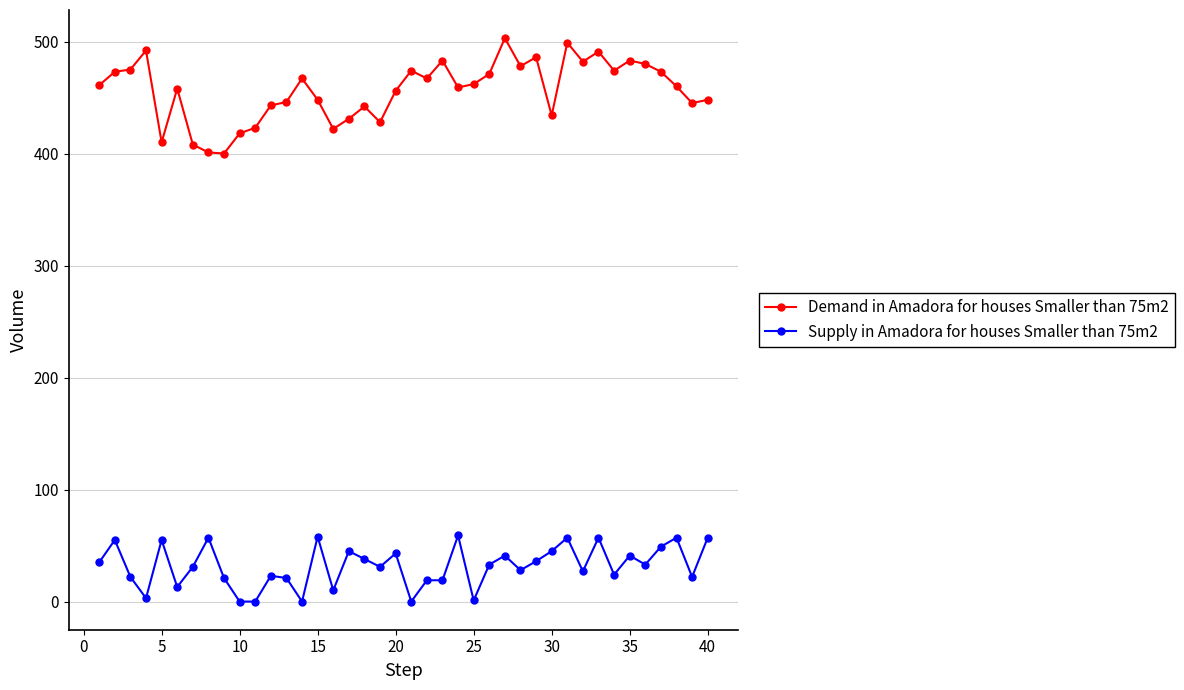

What is the difference between the maximum and minimum values in the Demand in Amadora for houses Smaller than 75m2 series?

103